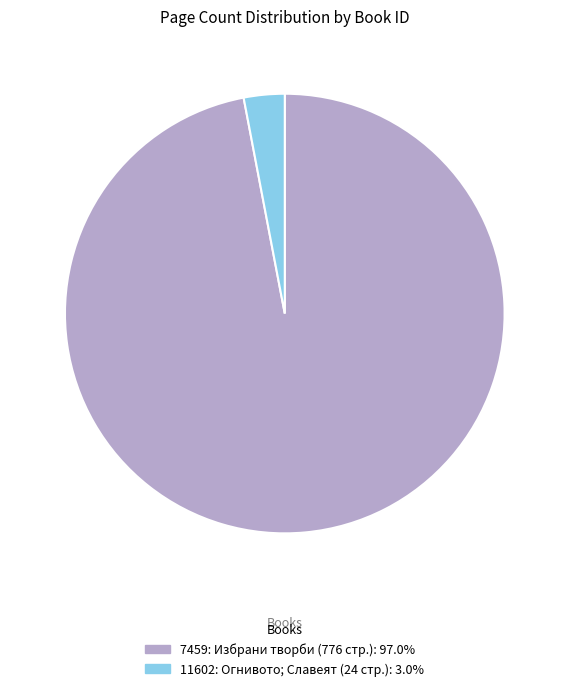

Is there any slice that represents more than half of the pie?

Yes